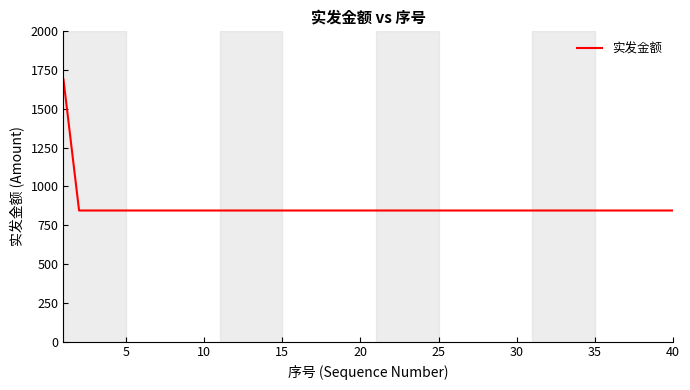

Reading left to right, what are all the values shown in this chart?

1690	845	845	845	845	845	845	845	845	845	845	845	845	845	845	845	845	845	845	845	845	845	845	845	845	845	845	845	845	845	845	845	845	845	845	845	845	845	845	845